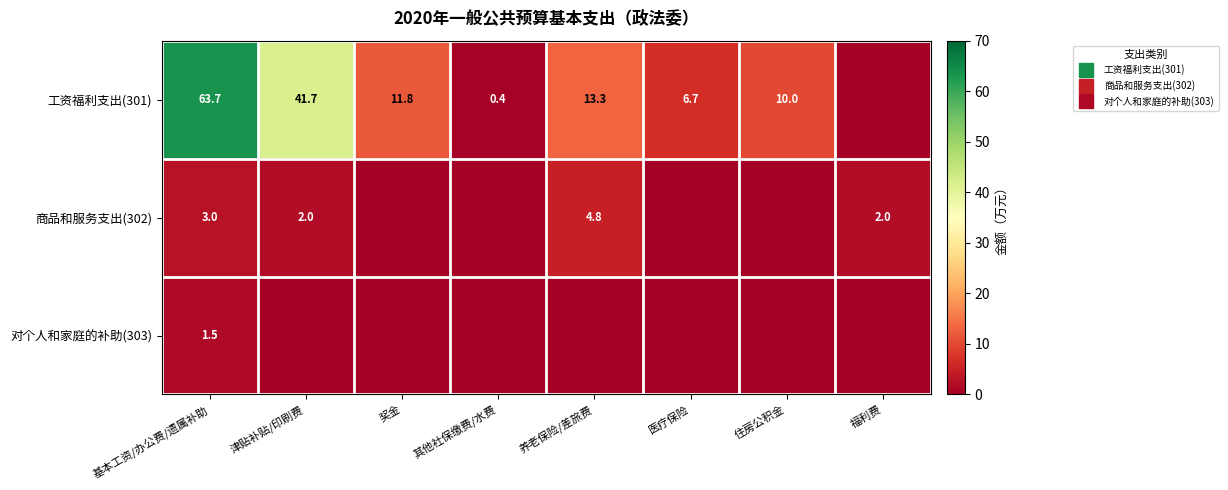

At which label does 商品和服务支出(302) reach its minimum?

奖金